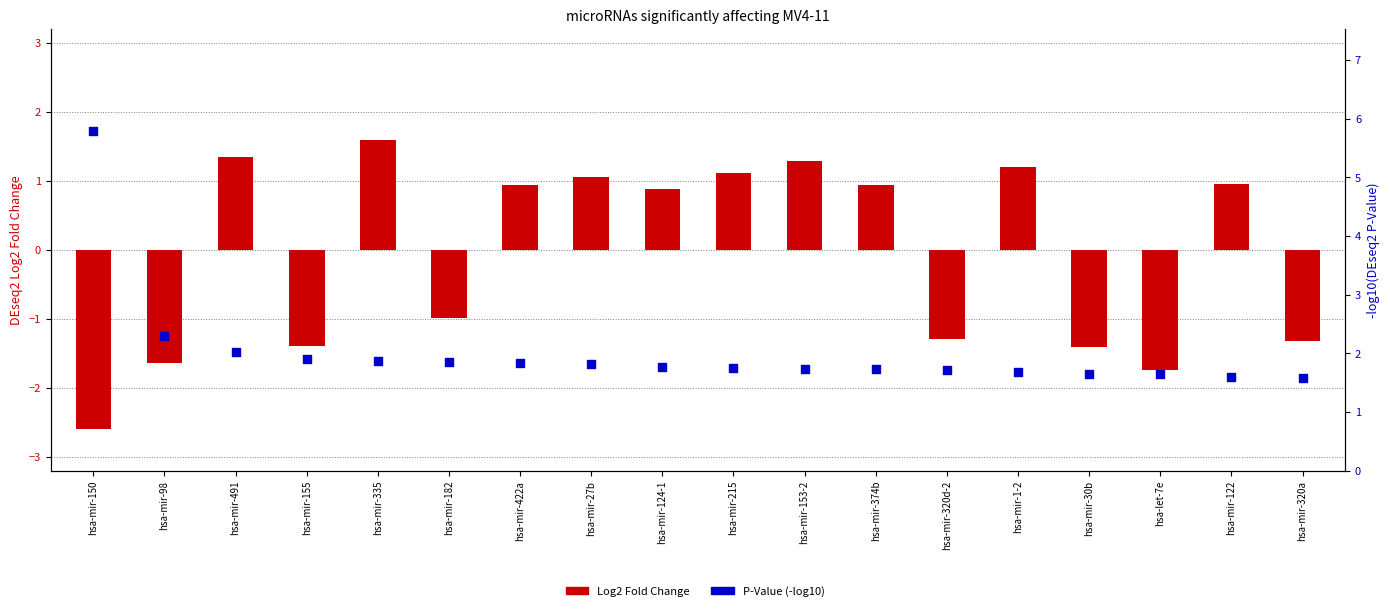

At how many categories does at least one series exceed 0?

18